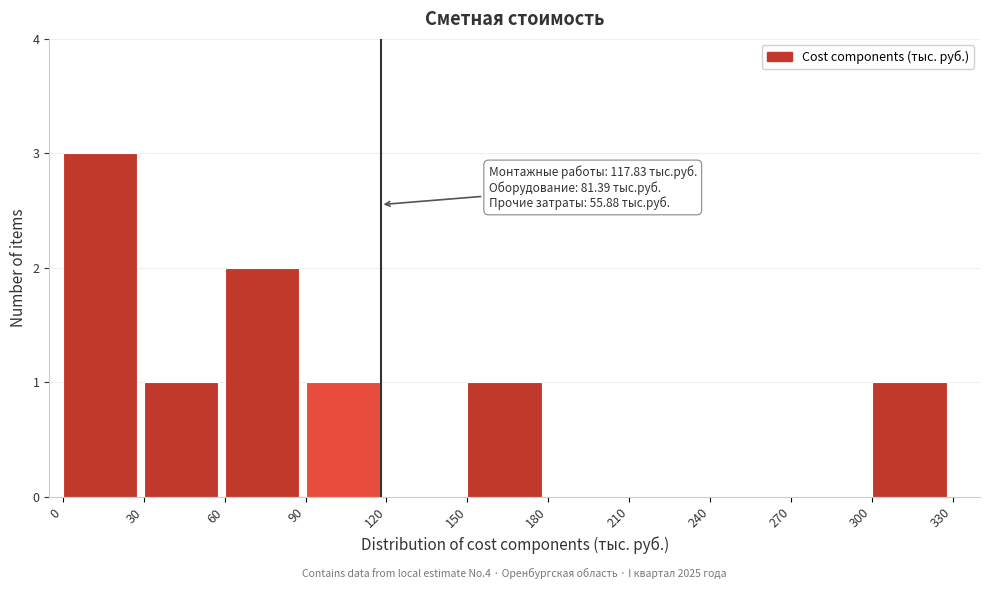

Reading left to right, transcribe all the data shown in this chart.

0=3	30=1	60=2	90=1	120=0	150=1	180=0	210=0	240=0	270=0	300=1